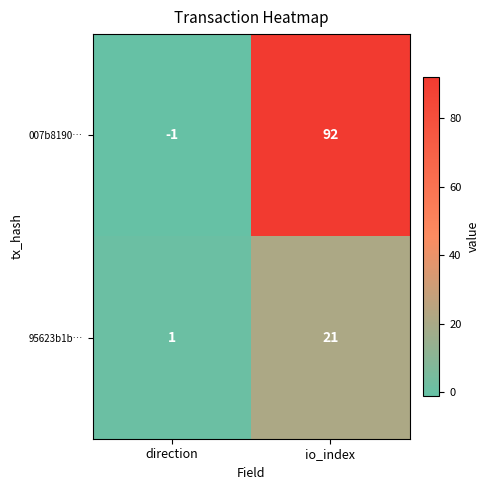

Which series has the largest total across all categories?

007b8190…